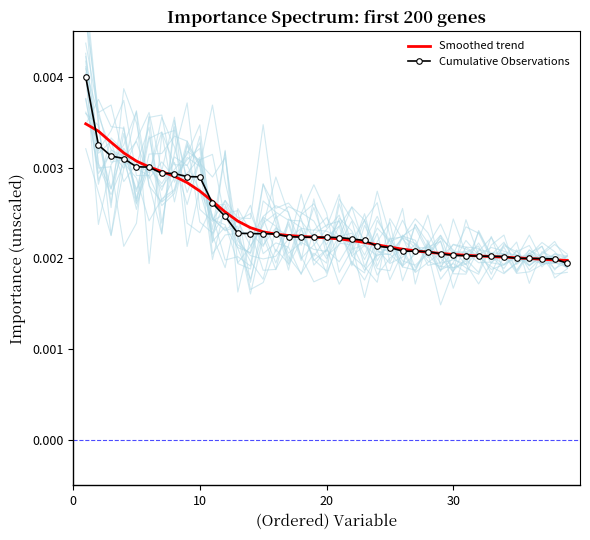

Count the number of categories in the chart.

39